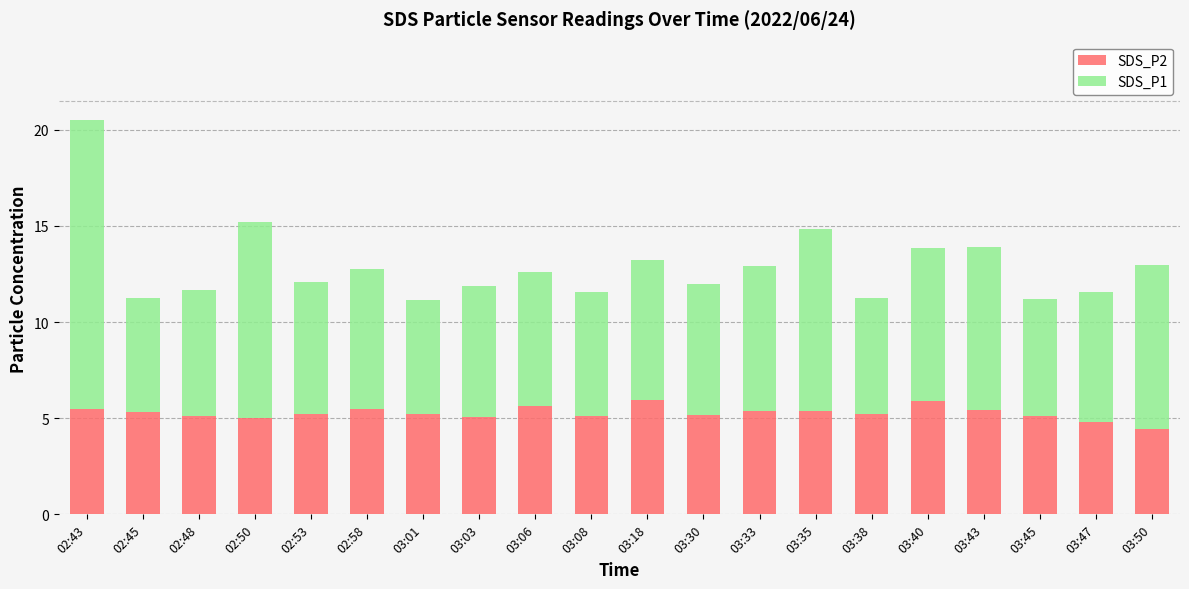

What is the minimum value for SDS_P2?

4.4